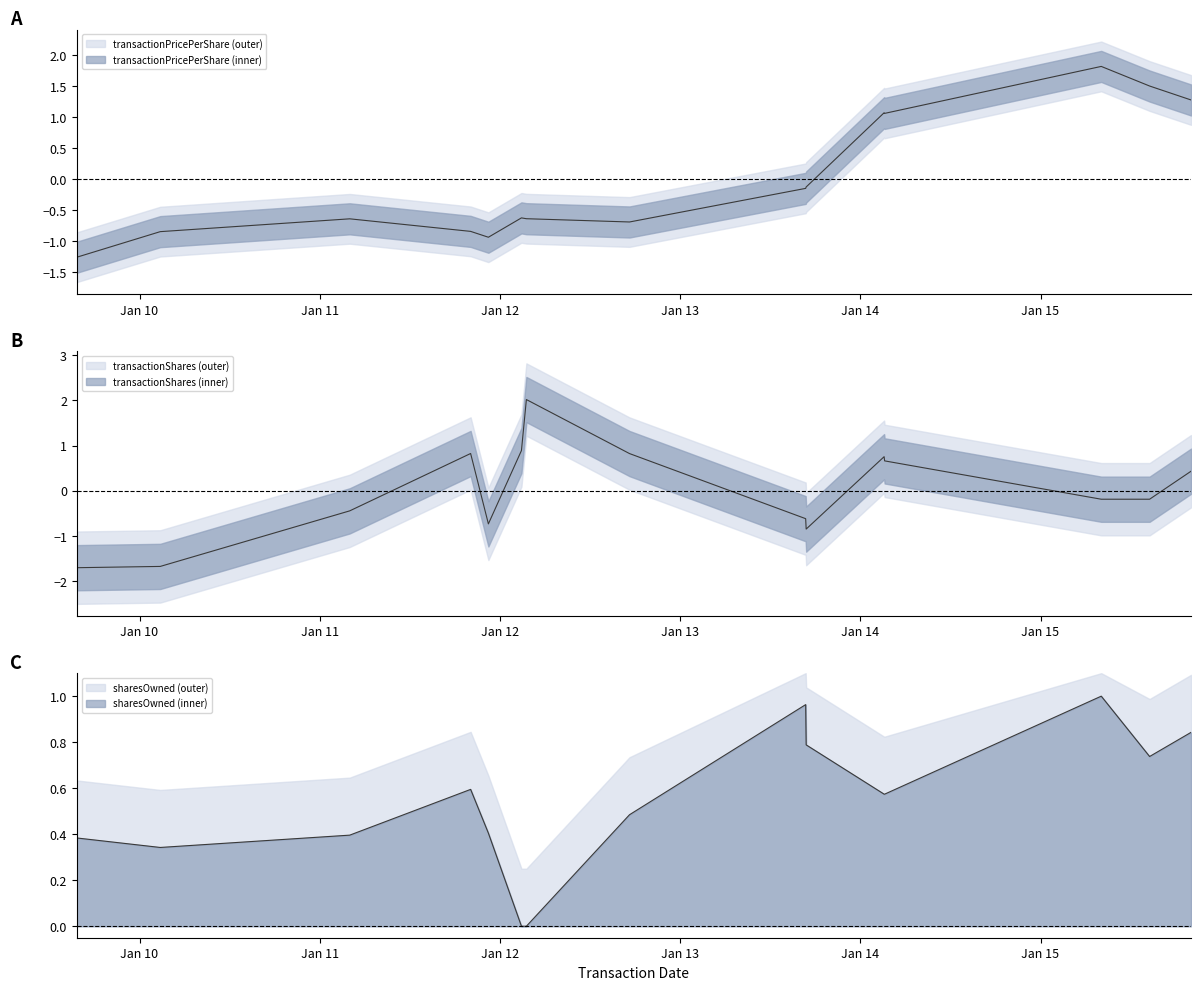

True or false: transactionPricePerShare and transactionShares_norm cross at least once.

True